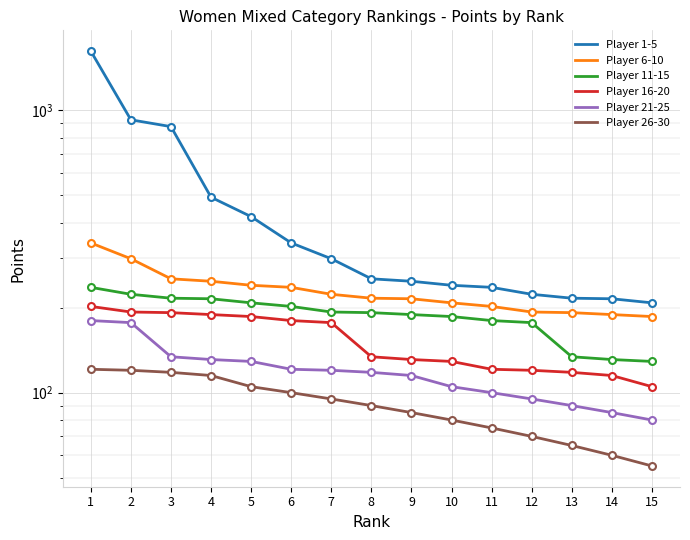

Between 15 and 11, which is larger?

11